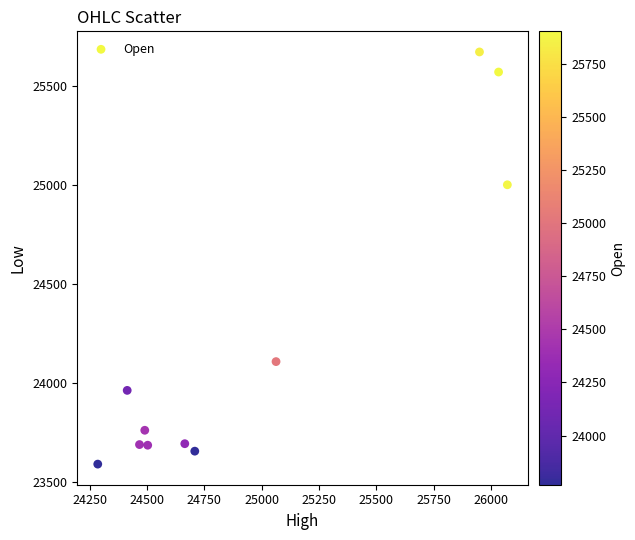

What Y value in the scatter plot is closest to 24630?

25000.9